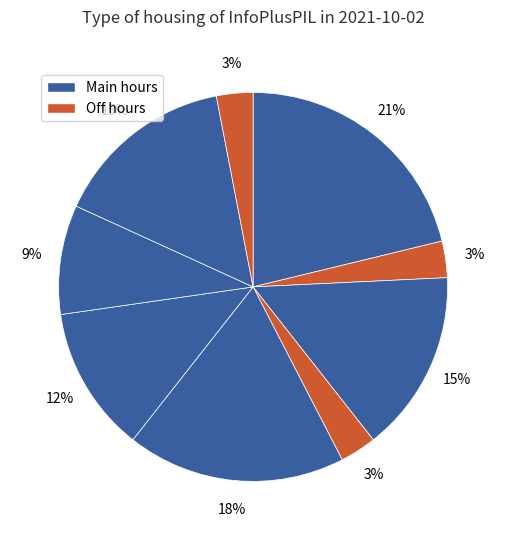

Is there any slice that represents more than half of the pie?

No